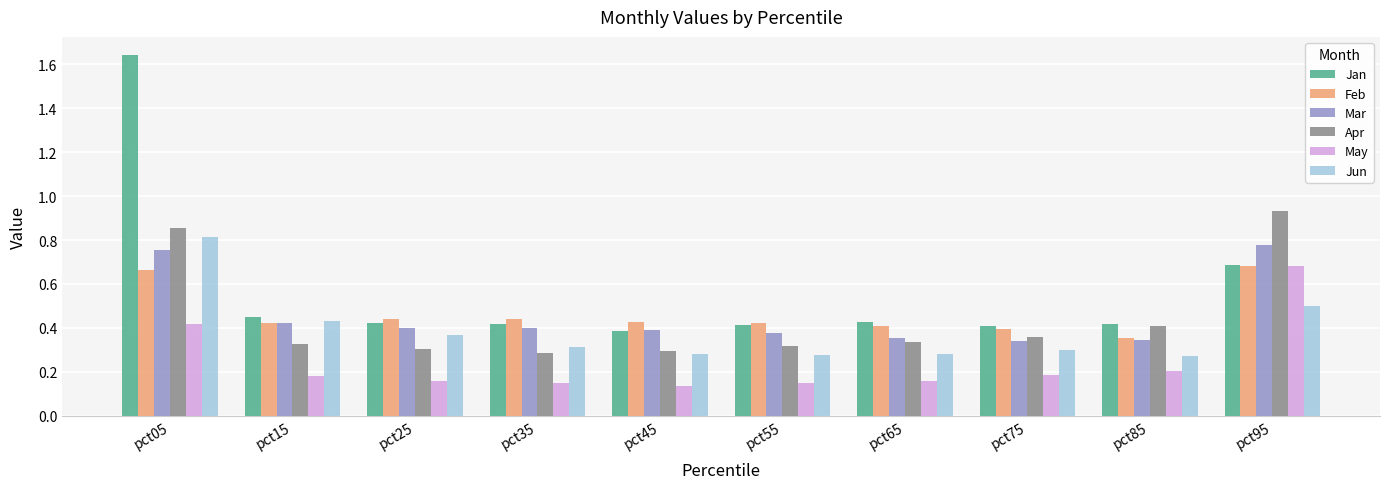

What is the average value of the Jan series?

0.6